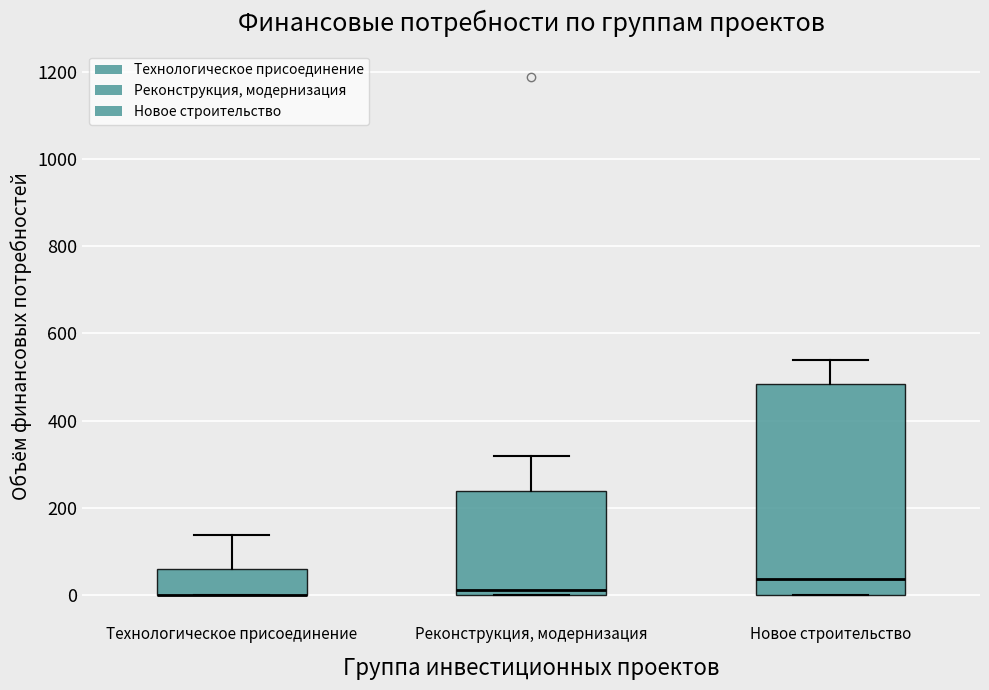

Reading left to right, transcribe this box plot: for each box, give where its median line is, the range the box spans, and where its two whiskers end, as read against the y-axis. The values are not printed on the chart, so give them approximately, as read against the axis.

Технологическое присоединение: median 0 (drawn on the box's lower edge), box 0 to 60, whiskers 0 to 140
Реконструкция, модернизация: median 20, box 0 to 240, whiskers 0 to 320
Новое строительство: median 40, box 0 to 480, whiskers 0 to 540